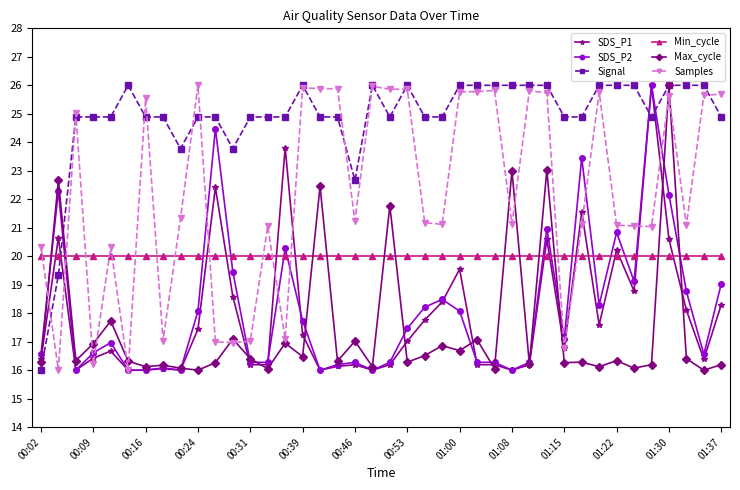

How many lines are shown in the chart?

6